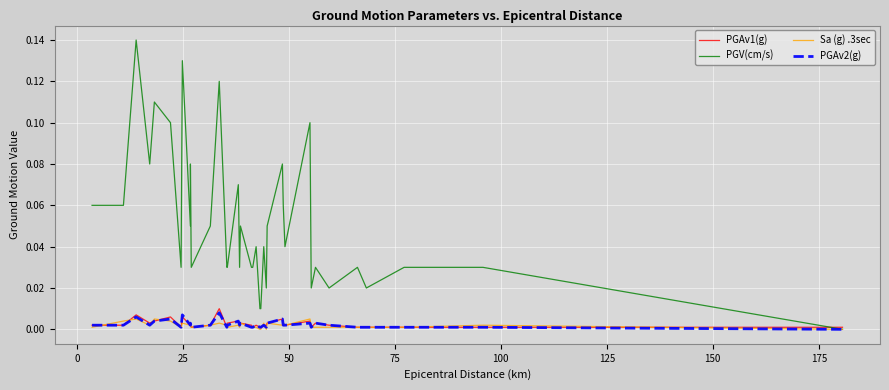

What is the sum of all PGV(cm/s) values?

1.9